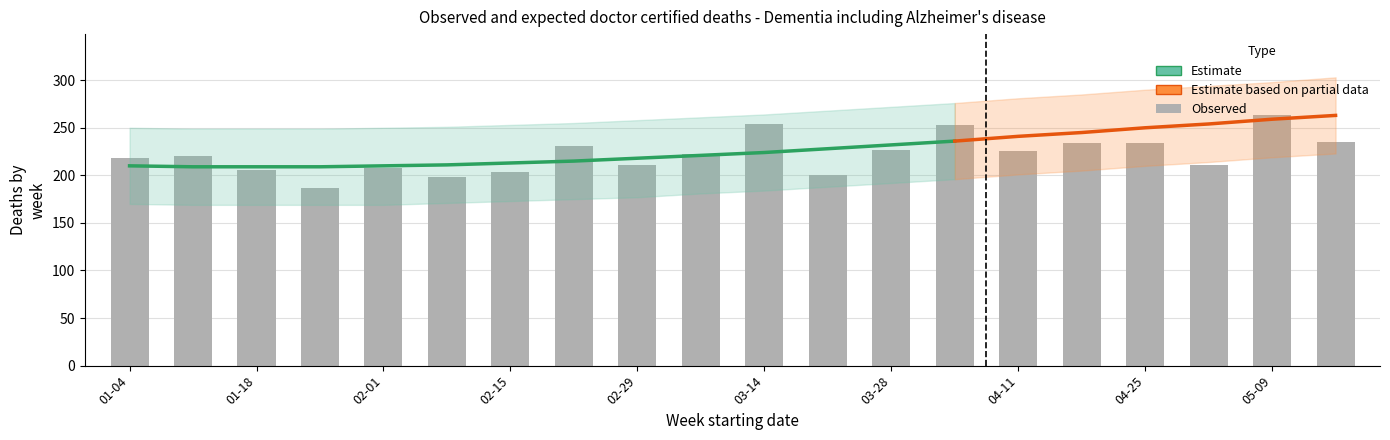

What is the label of the 6th bar from the left?

2016-02-08